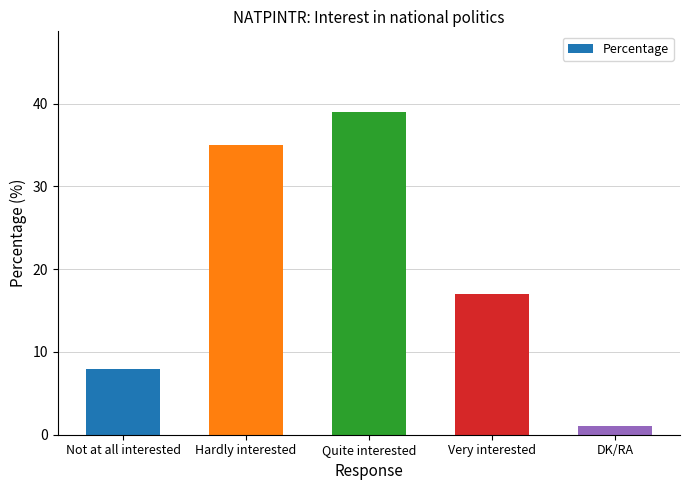

Reading left to right, what are all the values shown in this chart?

8	35	39	17	1